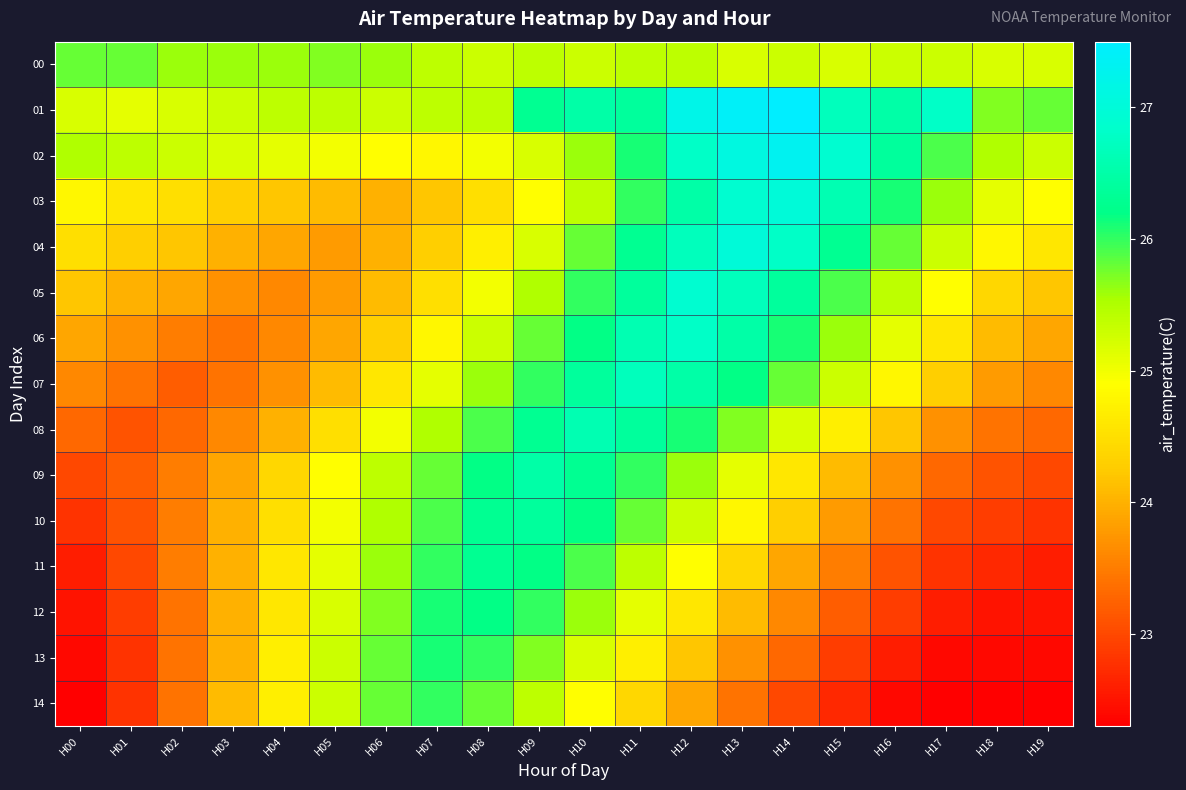

What is the difference between the highest and lowest values at H10?

1.7